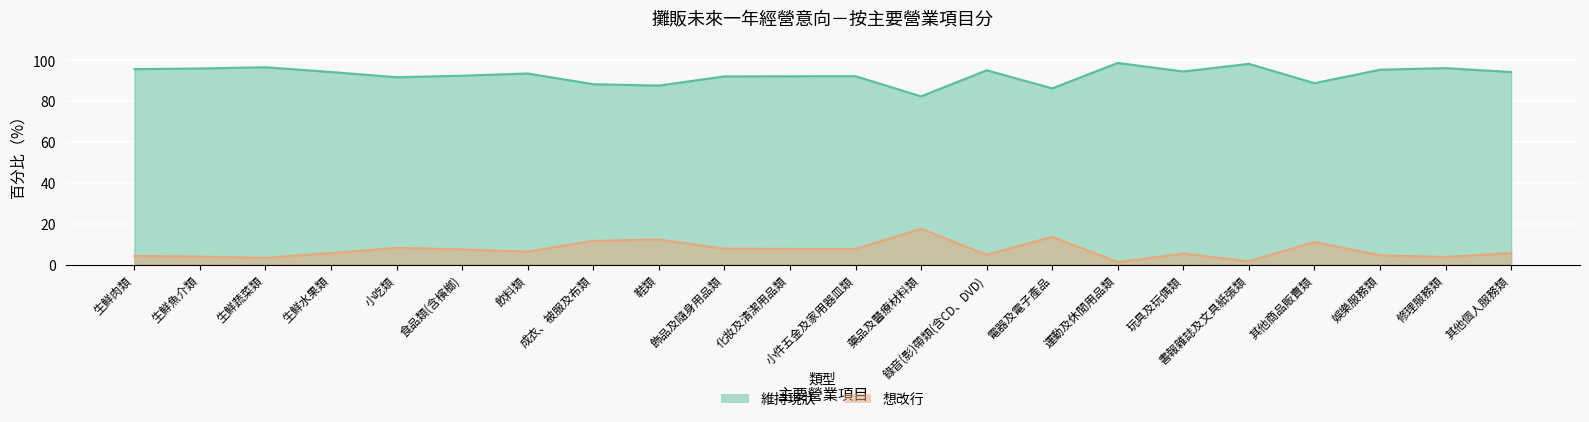

How many interior local peaks does the 想改行 series have?

6